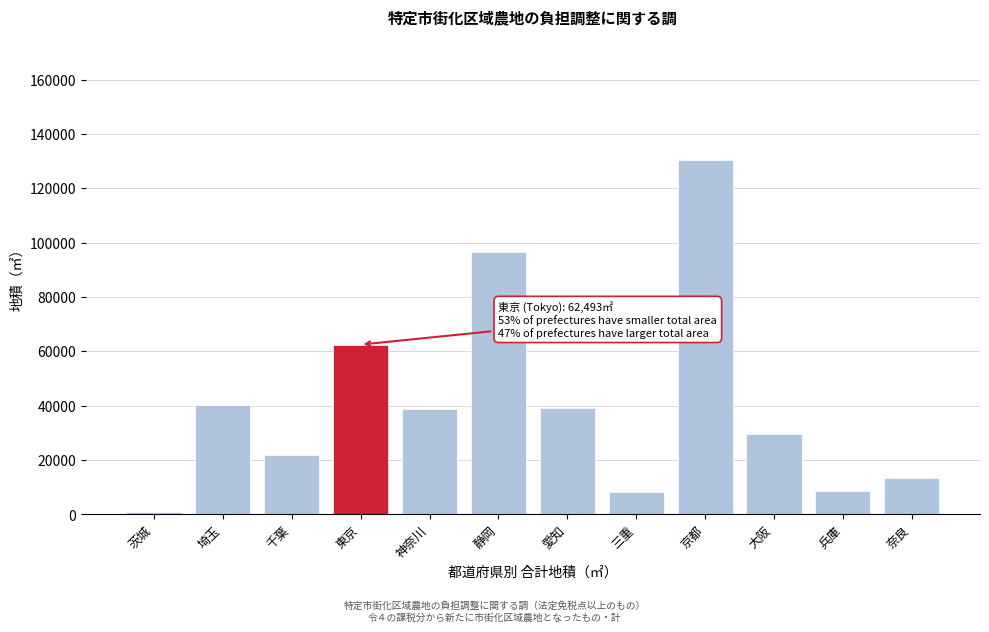

Where is the data nearest to the value 65519?

東京